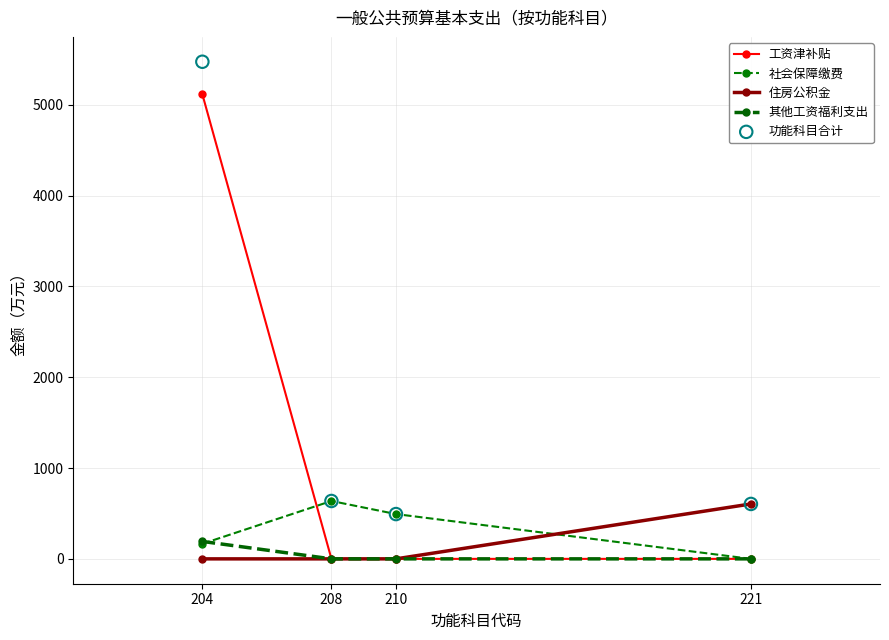

What are all the series names shown in the legend?

工资津补贴, 社会保障缴费, 住房公积金, 其他工资福利支出, 功能科目合计